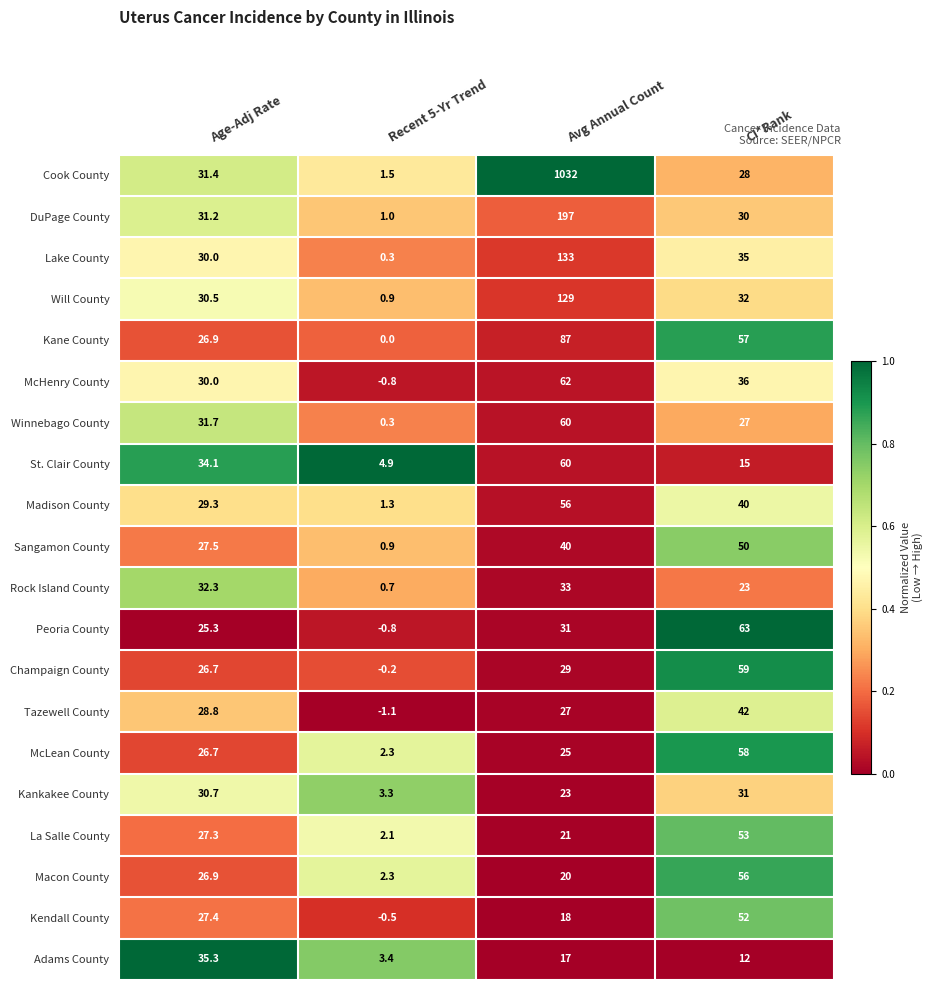

Is it true that Macon County equals 17.3 at Age-Adj Rate?

False